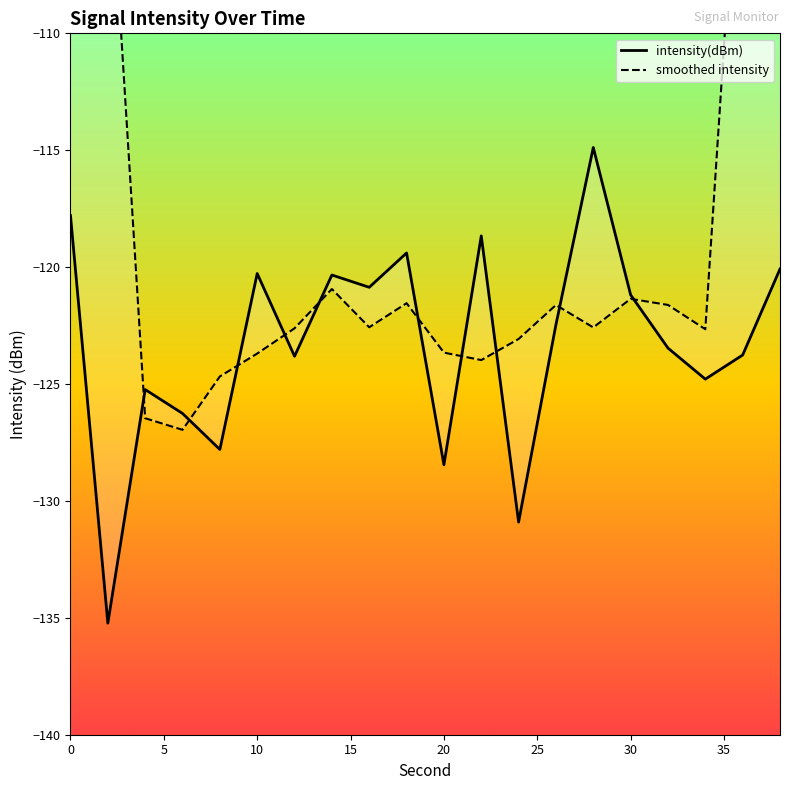

Reading left to right, extract all data points from this chart.

intensity(dBm): -117.8	-135.2	-125.2	-126.3	-127.8	-120.3	-123.8	-120.3	-120.9	-119.4	-128.5	-118.7	-130.9	-122.5	-114.9	-121.2	-123.5	-124.8	-123.8	-120.1
smoothed intensity: -75.7	-100.9	-126.5	-127.0	-124.7	-123.7	-122.6	-120.9	-122.6	-121.5	-123.7	-124.0	-123.1	-121.6	-122.6	-121.4	-121.6	-122.7	-98.4	-73.7